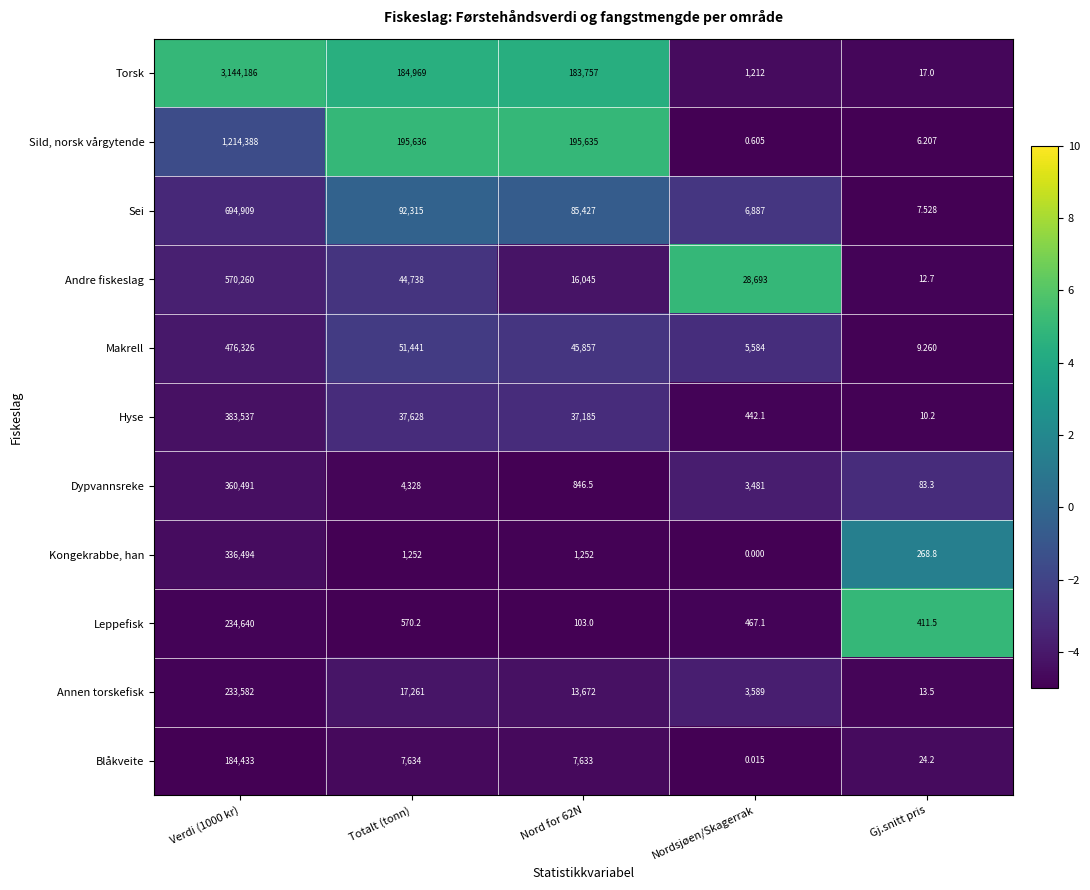

At Totalt (tonn), list the series in order from largest to smallest.

Sild, norsk vårgytende, Torsk, Sei, Makrell, Andre fiskeslag, Hyse, Annen torskefisk, Blåkveite, Dypvannsreke, Kongekrabbe, han, Leppefisk